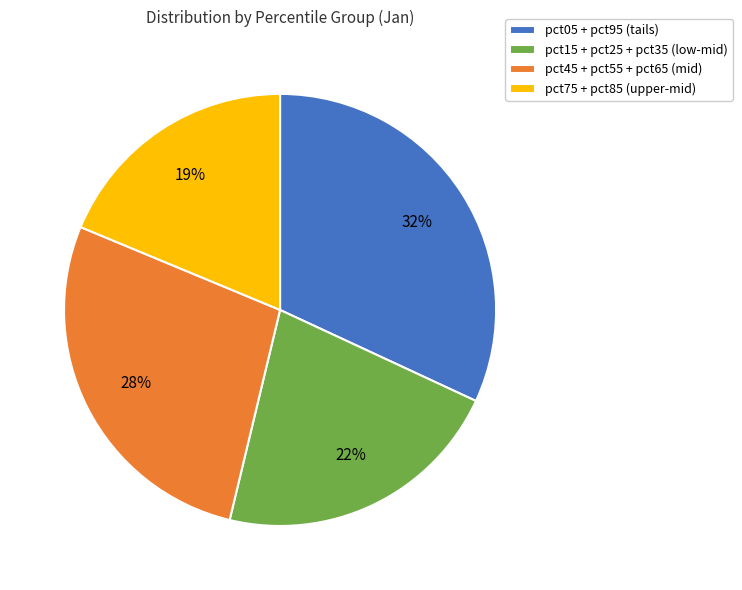

To the nearest percent, what is the difference between the largest and smallest slice percentages?

13%